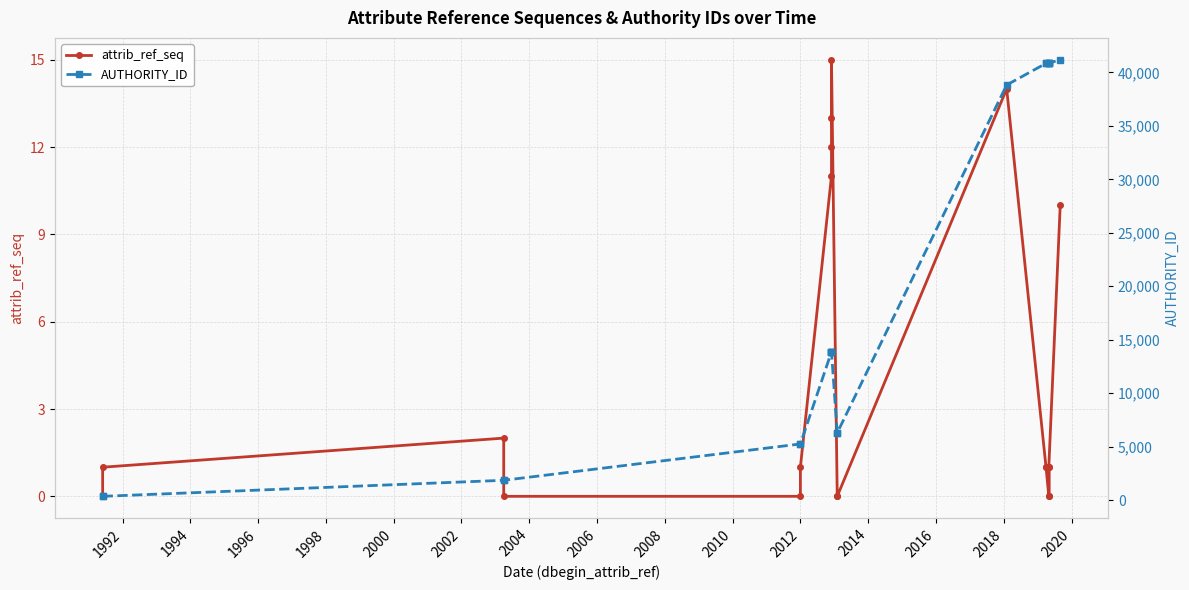

Does the chart display data point markers on the line(s)?

Yes